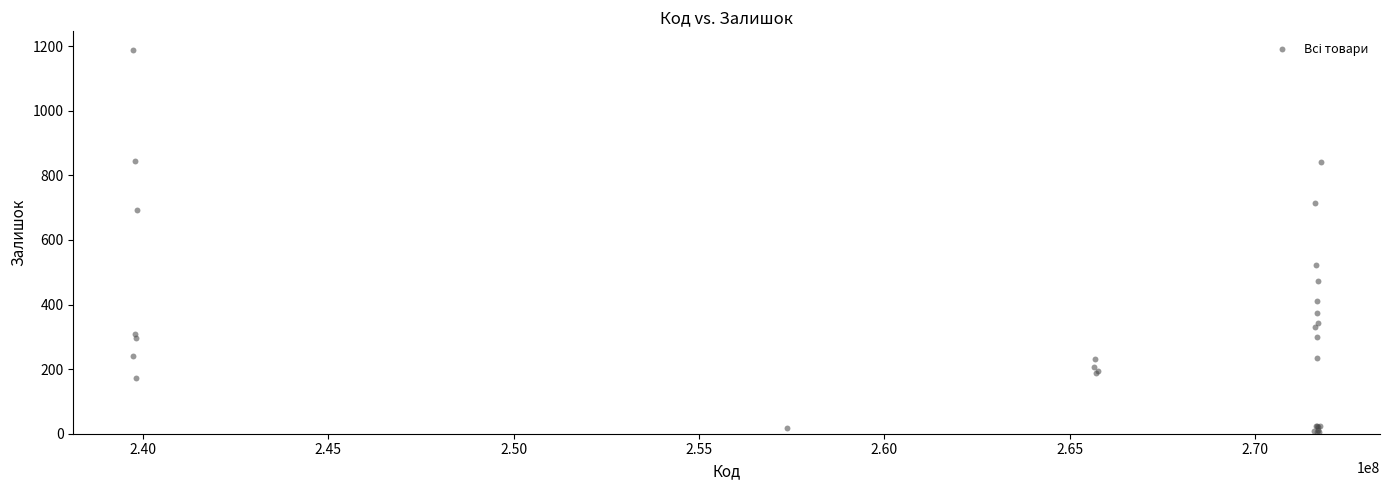

What Y value in the scatter plot is closest to 595?

521.7